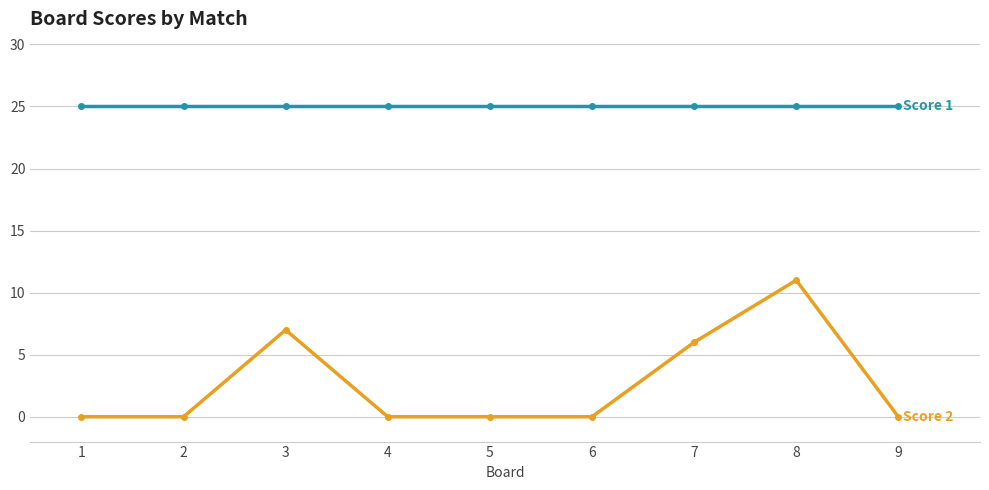

What is the maximum value shown in the chart?

25